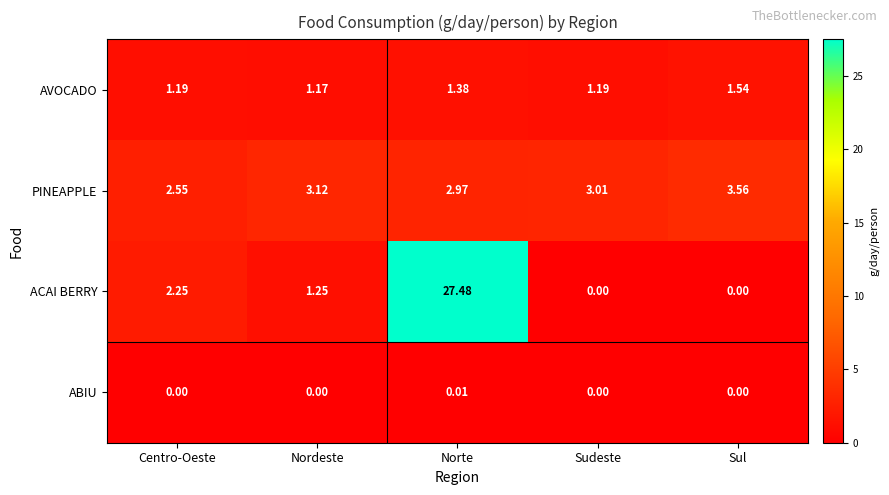

List the series in order of their overall mean, lowest first.

ABIU, AVOCADO, PINEAPPLE, ACAI BERRY